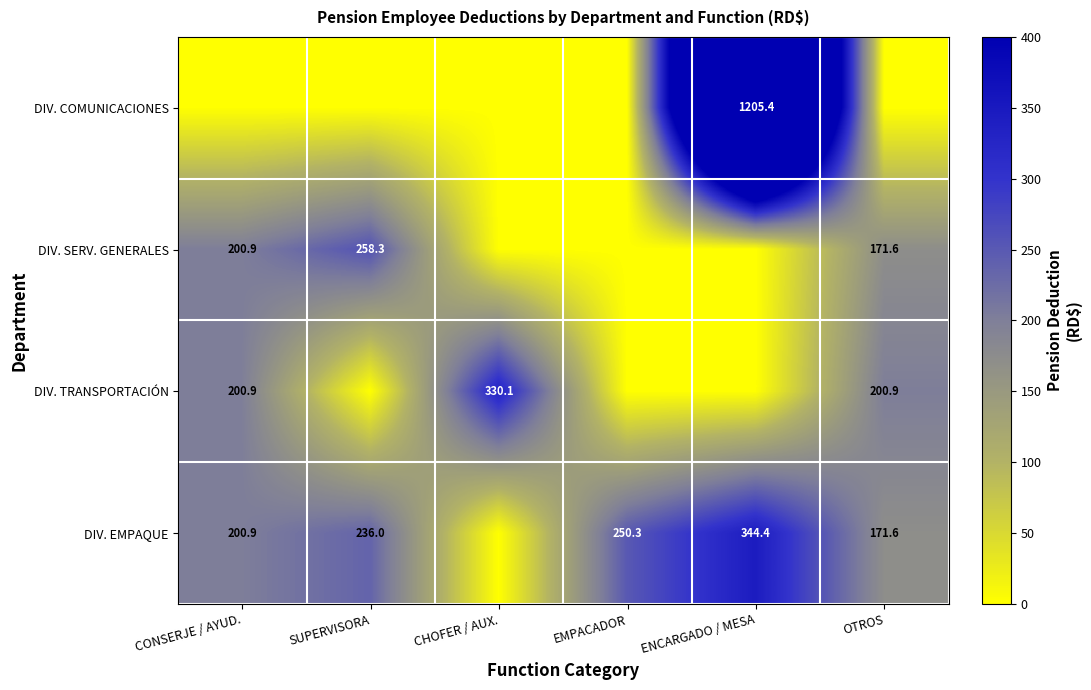

What is the sum of the DIV. TRANSPORTACIÓN values at CONSERJE / AYUD. and OTROS?

401.8